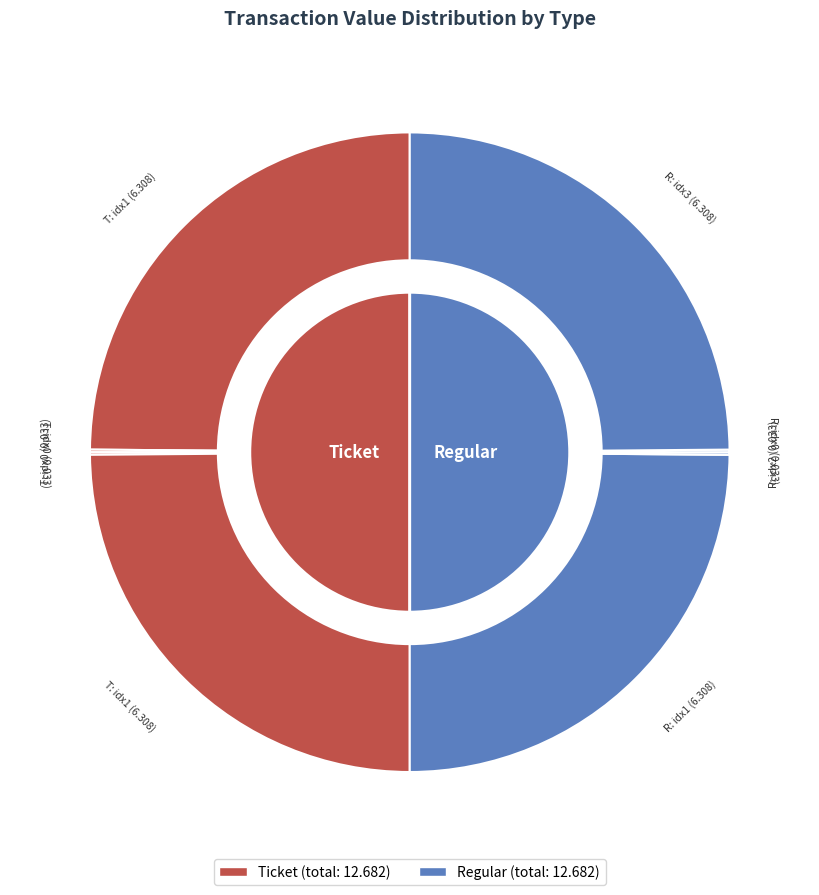

Which series changed the most between 2 and 3?

Ticket